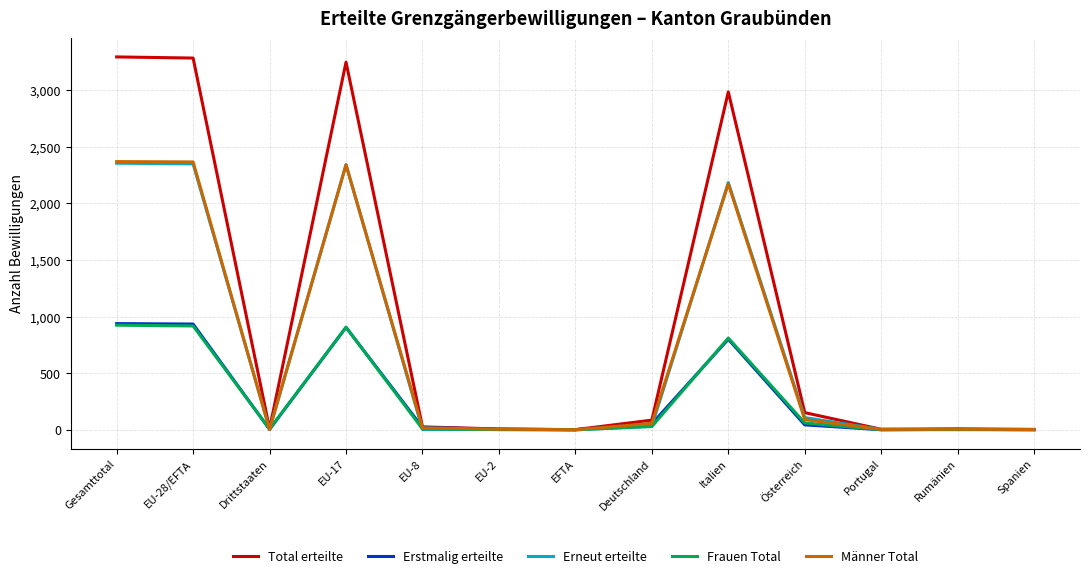

What position from the right is Drittstaaten?

11